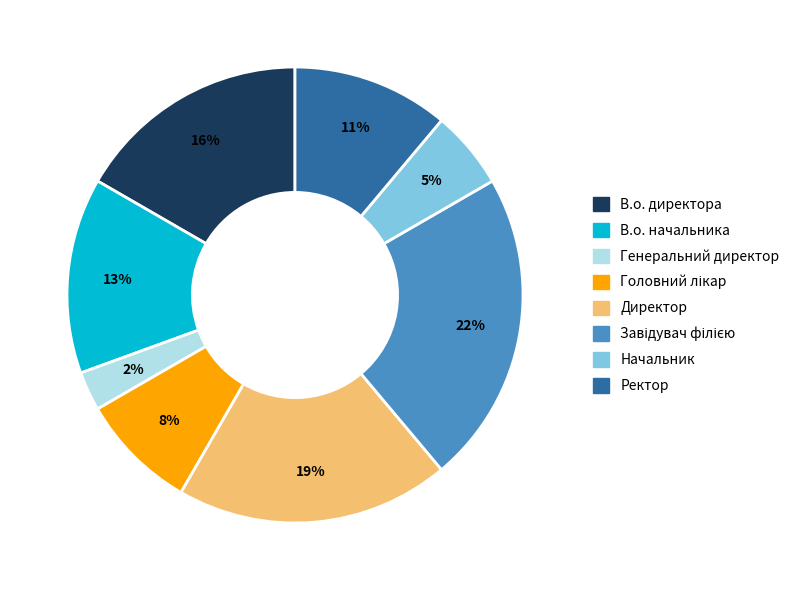

True or false: Завідувач філією accounts for 34% of the total.

False